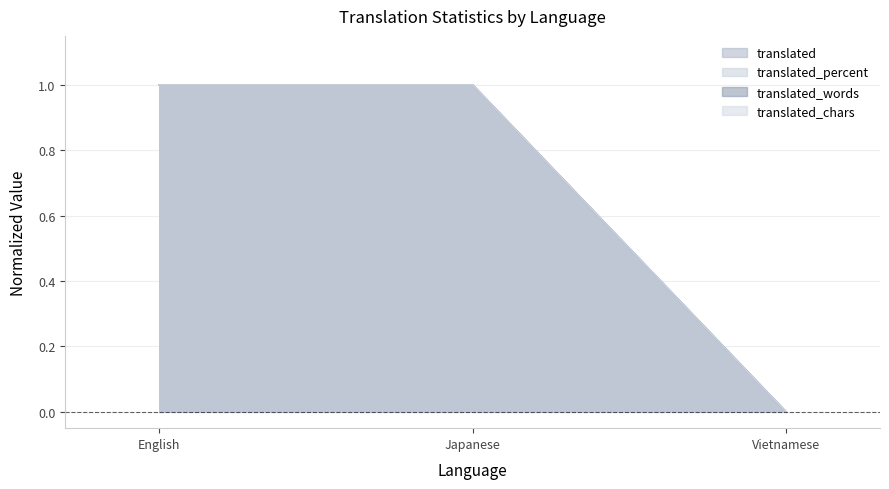

Is it true that translated_percent equals 1 at Japanese?

True